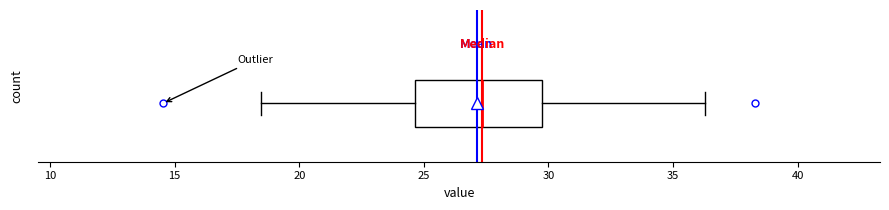

Transcribe this box plot: give where the median line is, the range the box spans, and where the two whiskers end, as read against the x-axis. The values are not printed on the chart, so give them approximately, as read against the axis.

median 27.5, box 24.5 to 29.5, whiskers 18.5 to 36.5